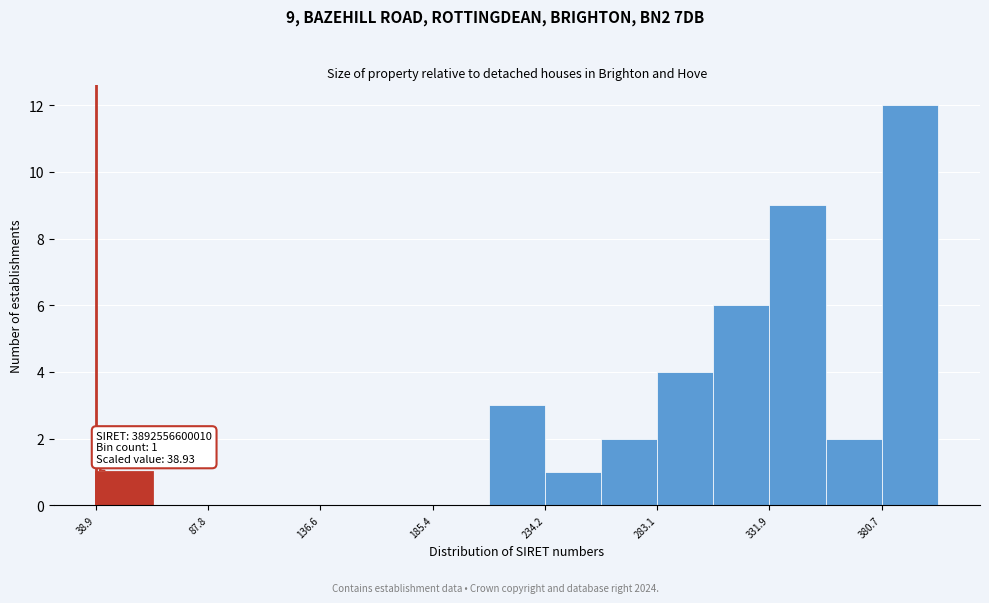

Which range on the x-axis has the tallest bar?

380 to 405